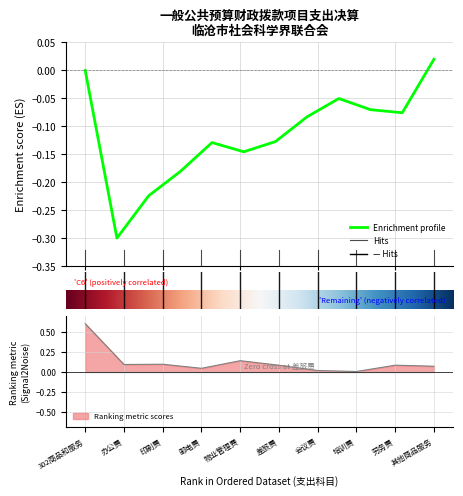

How many points are lower than both their immediate neighbors (excluding endpoints)?

3